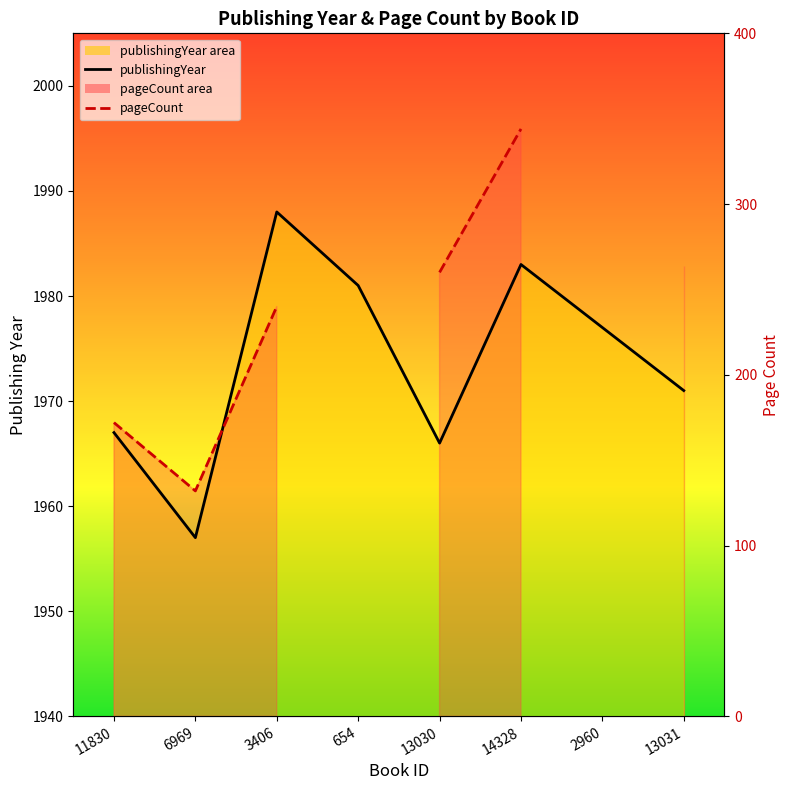

Where is the data nearest to the value 1972?

13031